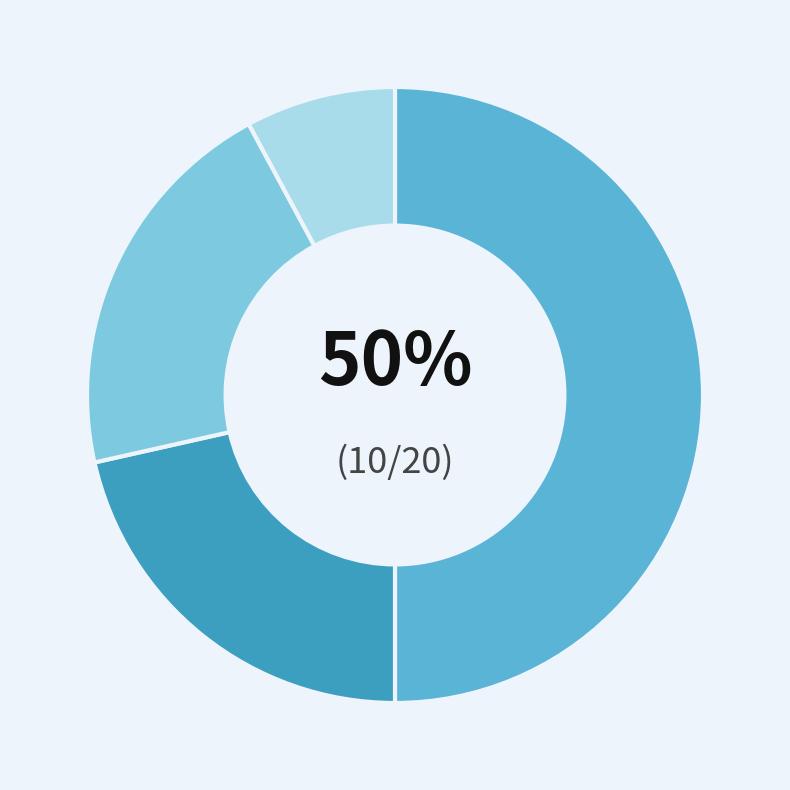

To the nearest percent, what is the average slice percentage?

25%